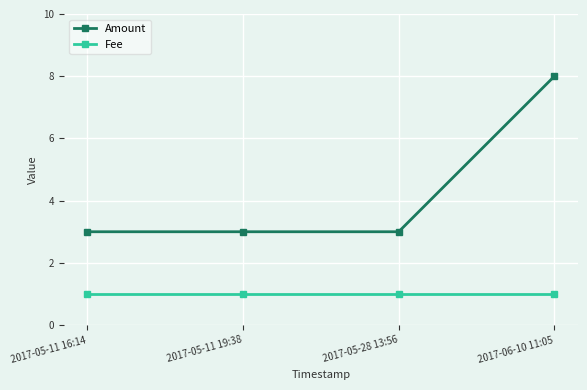

The Amount series shows 3 at 2017-05-28 13:56. True or false?

True